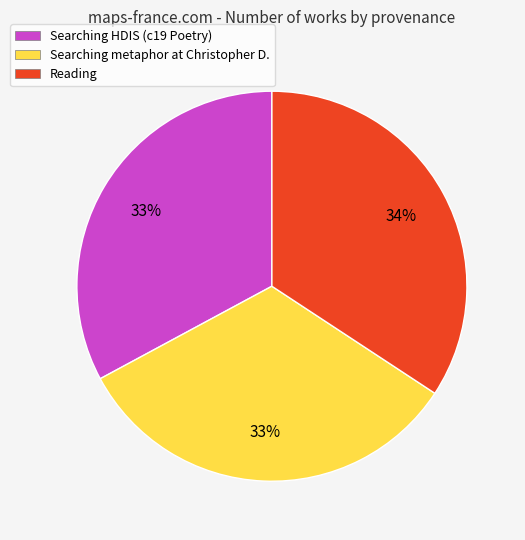

Is there any slice that represents more than half of the pie?

No